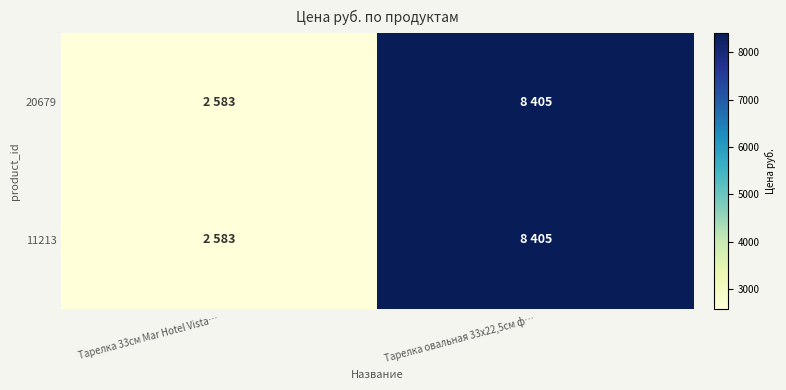

Between Тарелка 33см Mar Hotel Vista… and Тарелка овальная 33x22,5см ф…, which is larger?

Тарелка овальная 33x22,5см ф…